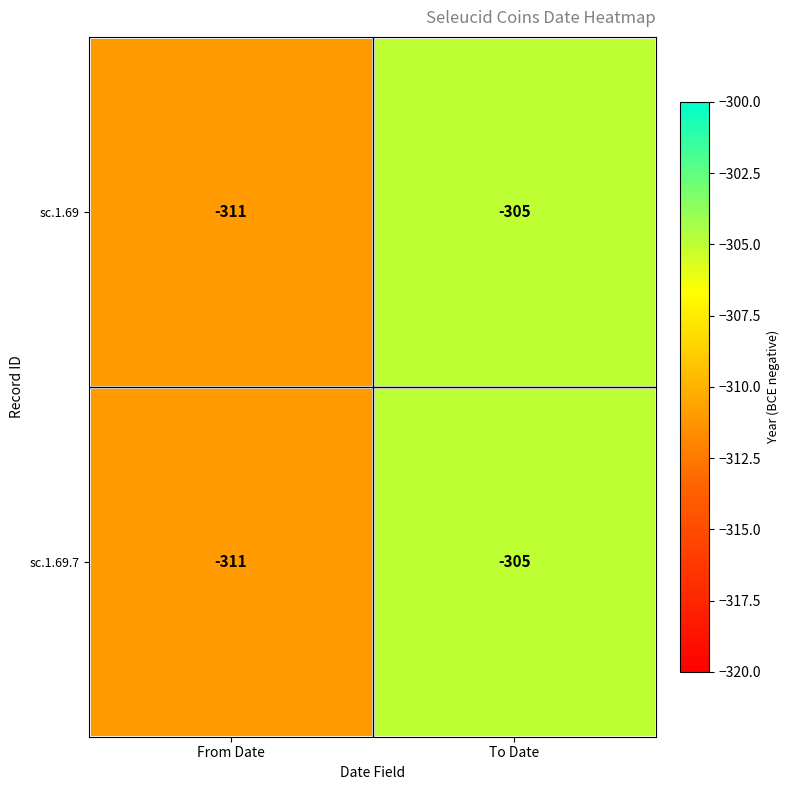

Where is sc.1.69.7 nearest to the value -308?

From Date